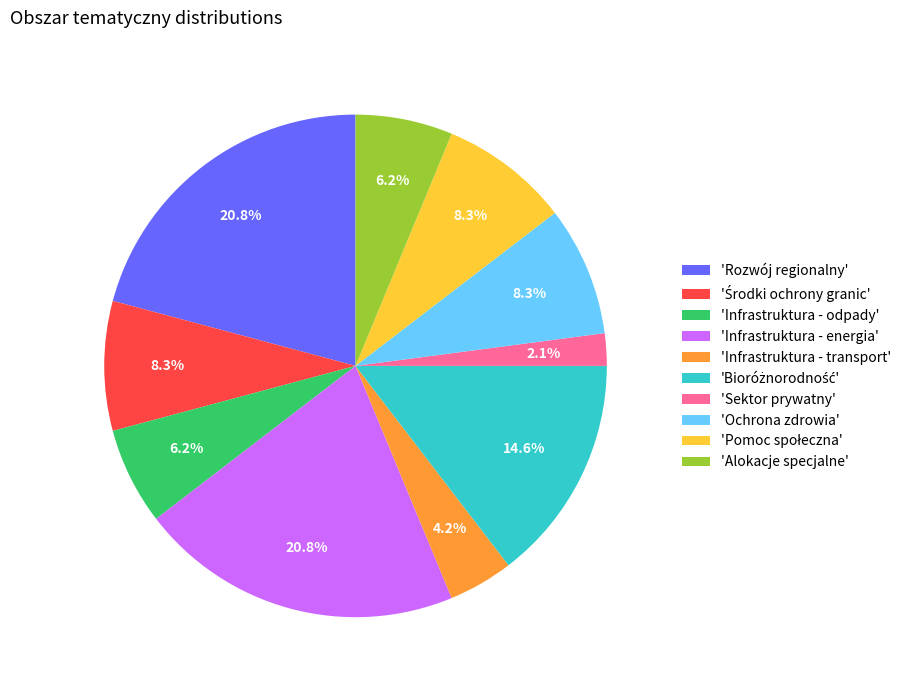

Count the number of slices in the pie.

10